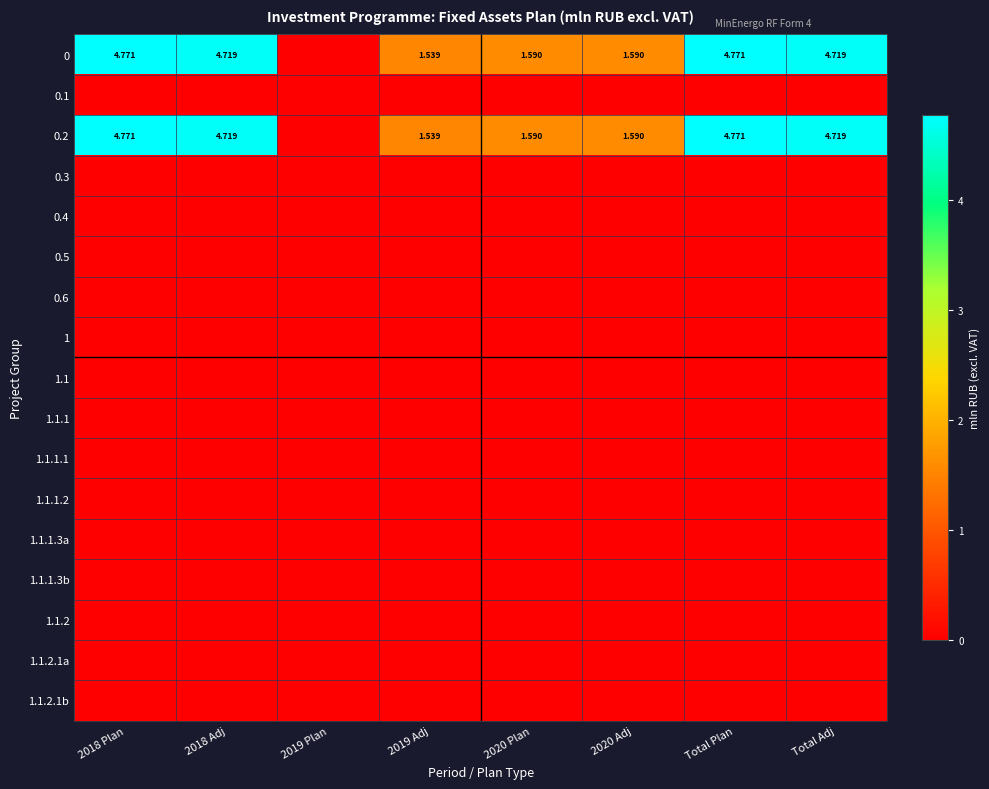

Rank the series by their maximum value, from lowest to highest.

0.1, 0.3, 0.4, 0.5, 0.6, 1, 1.1, 1.1.1, 1.1.1.1, 1.1.1.2, 1.1.1.3a, 1.1.1.3b, 1.1.2, 1.1.2.1a, 1.1.2.1b, 0, 0.2